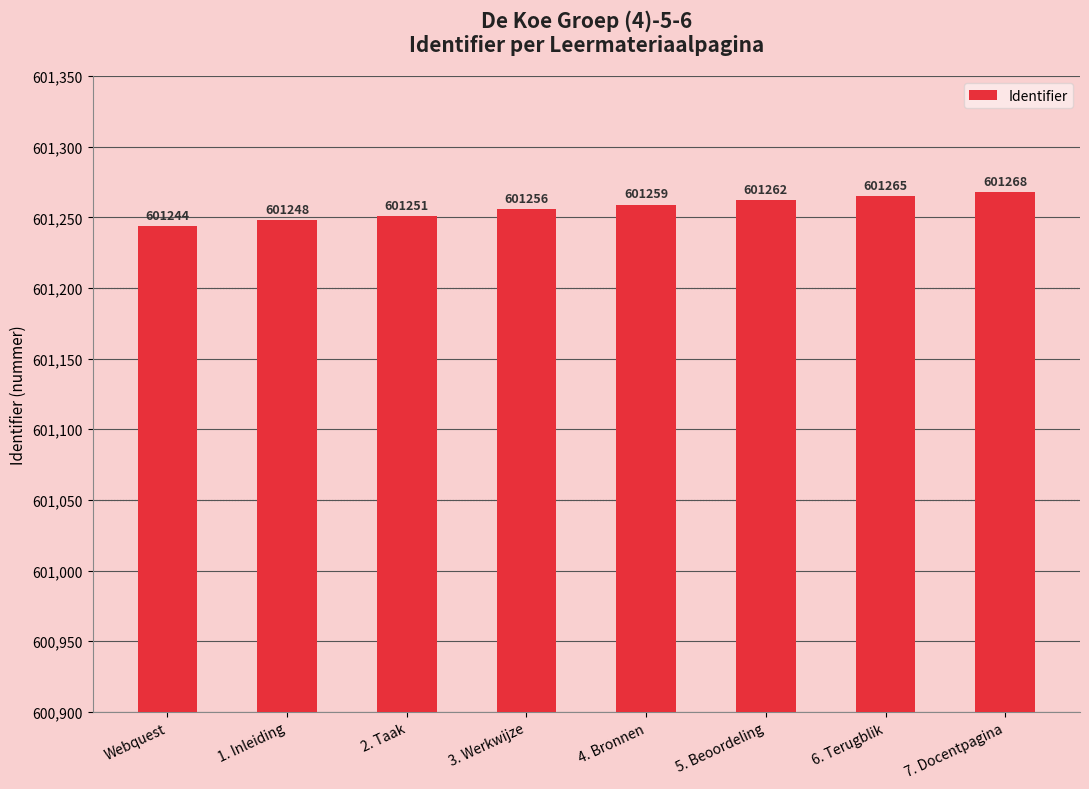

How many values are between 601251 and 601265?

5